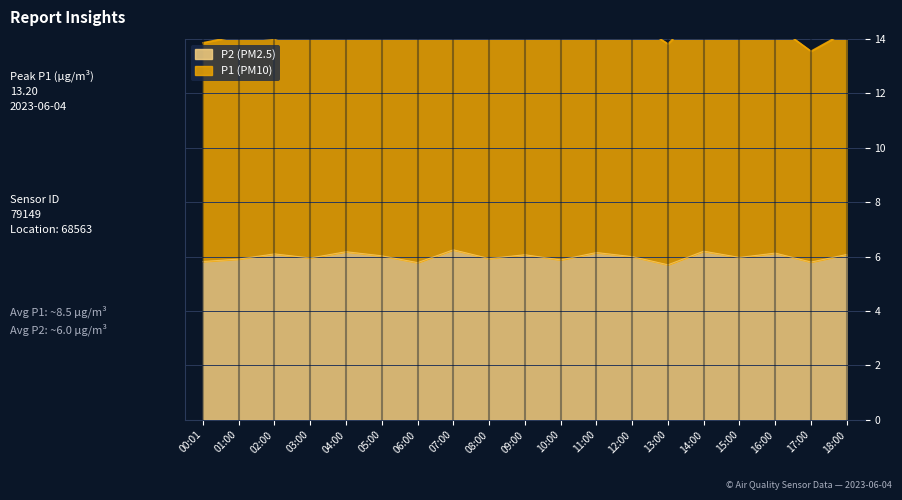

List the labels in order of value, largest first.

07:00, 14:00, 04:00, 11:00, 16:00, 02:00, 18:00, 09:00, 05:00, 12:00, 15:00, 03:00, 08:00, 01:00, 10:00, 00:01, 17:00, 06:00, 13:00